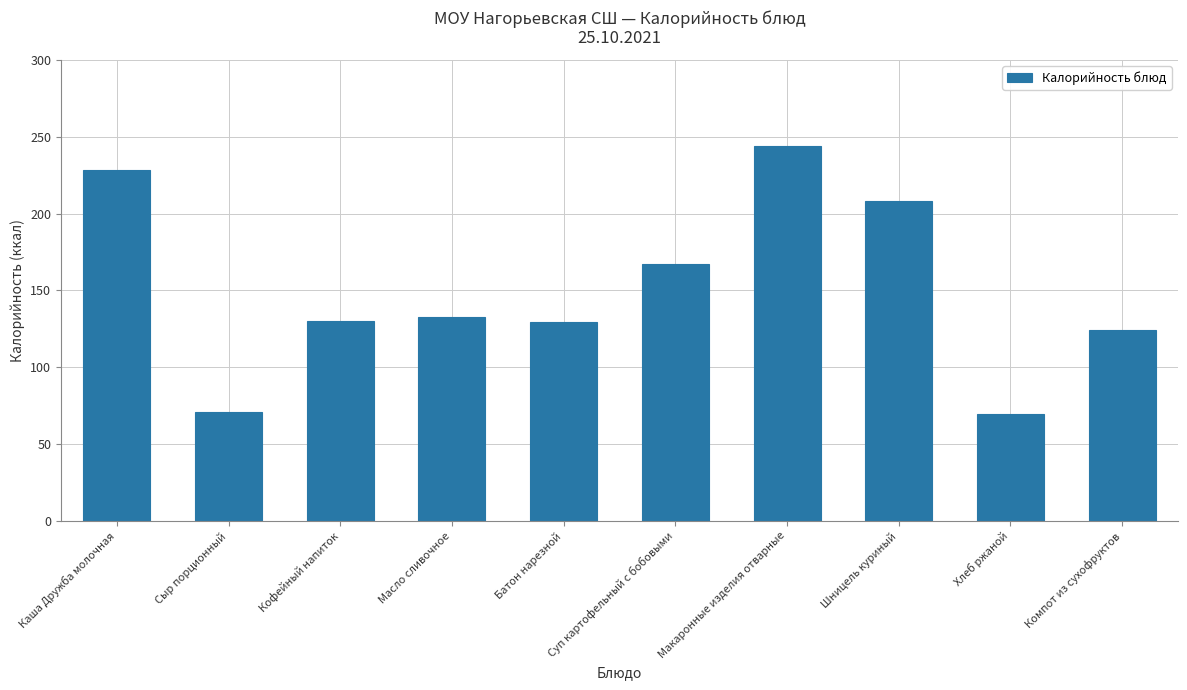

Count the number of categories in the chart.

10